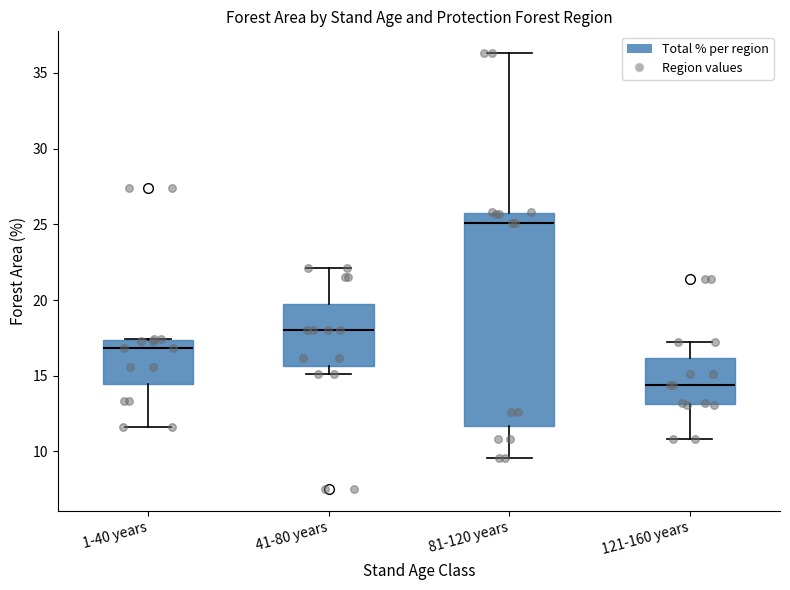

Where does the lower whisker of the box for 121-160 years end on the y-axis? The values are not printed on the chart, so give them approximately, as read against the axis.

11.0